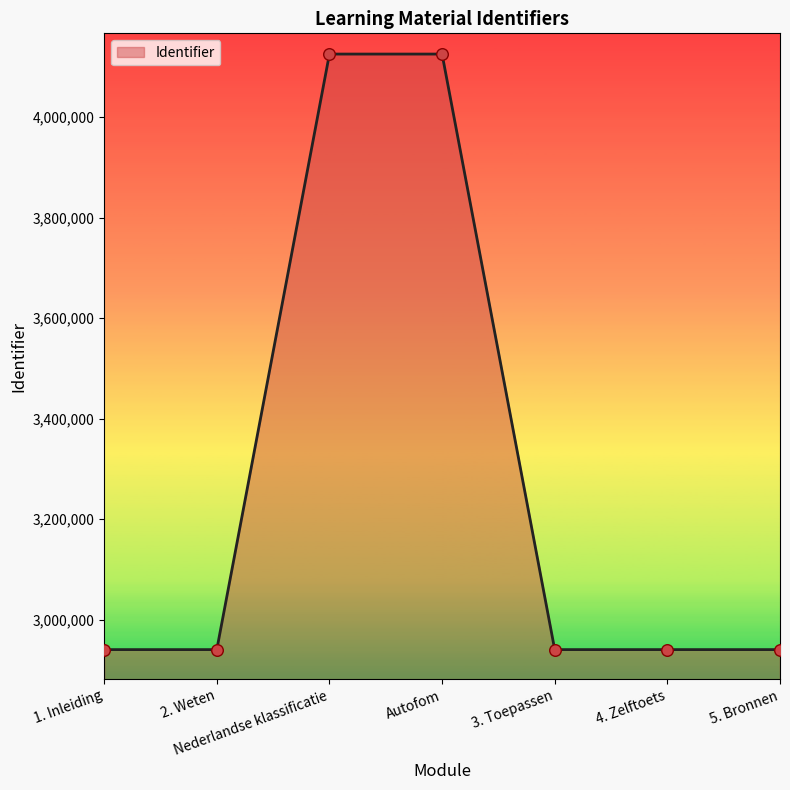

What is the ratio of the value at 3. Toepassen to the value at Autofom?

0.7